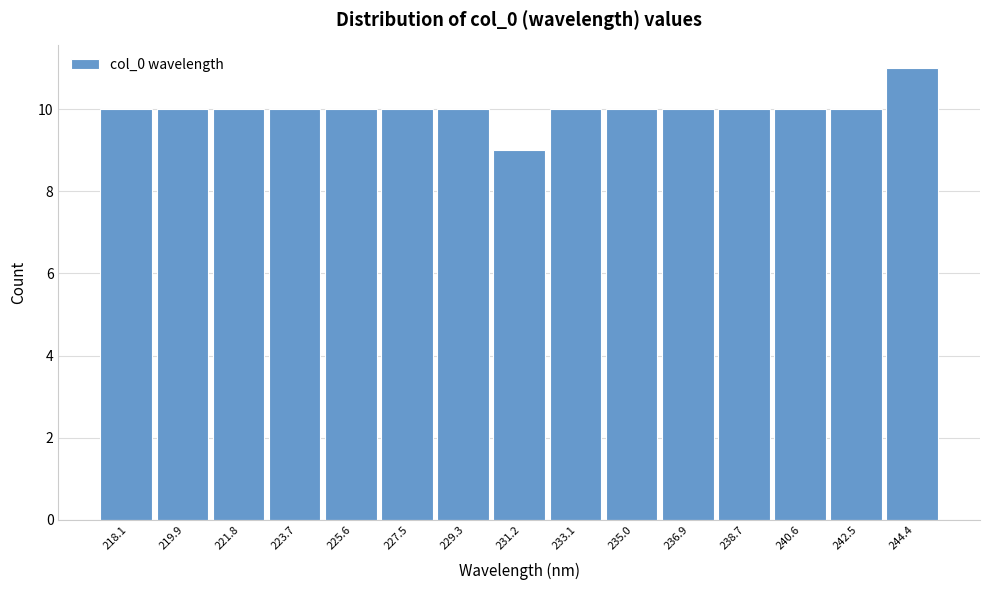

Reading left to right, transcribe all the data shown in this chart.

218.1=10	219.9=10	221.8=10	223.7=10	225.6=10	227.5=10	229.3=10	231.2=9	233.1=10	235.0=10	236.9=10	238.7=10	240.6=10	242.5=10	244.4=11